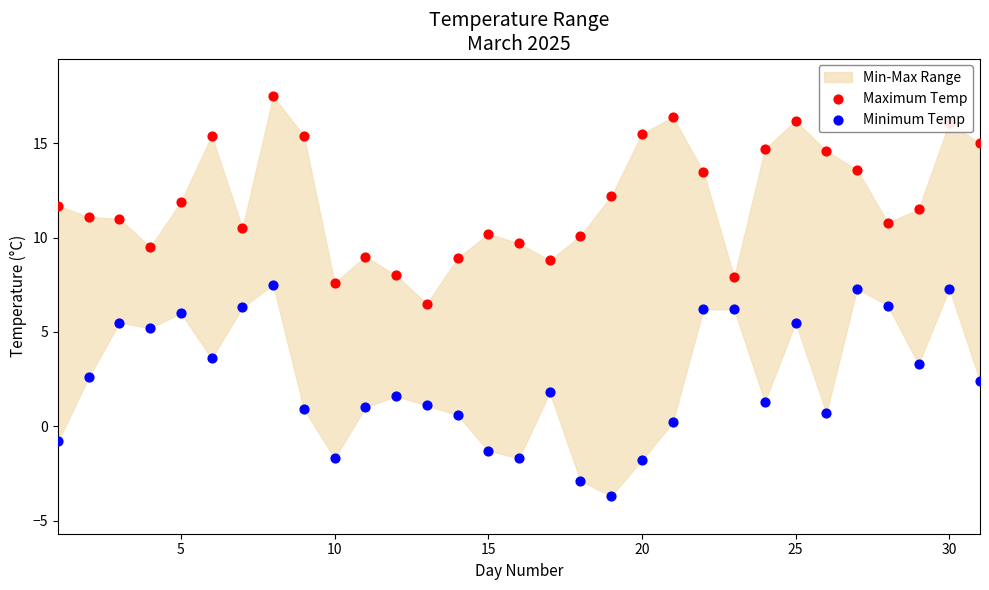

At how many categories does at least one series exceed -2?

31